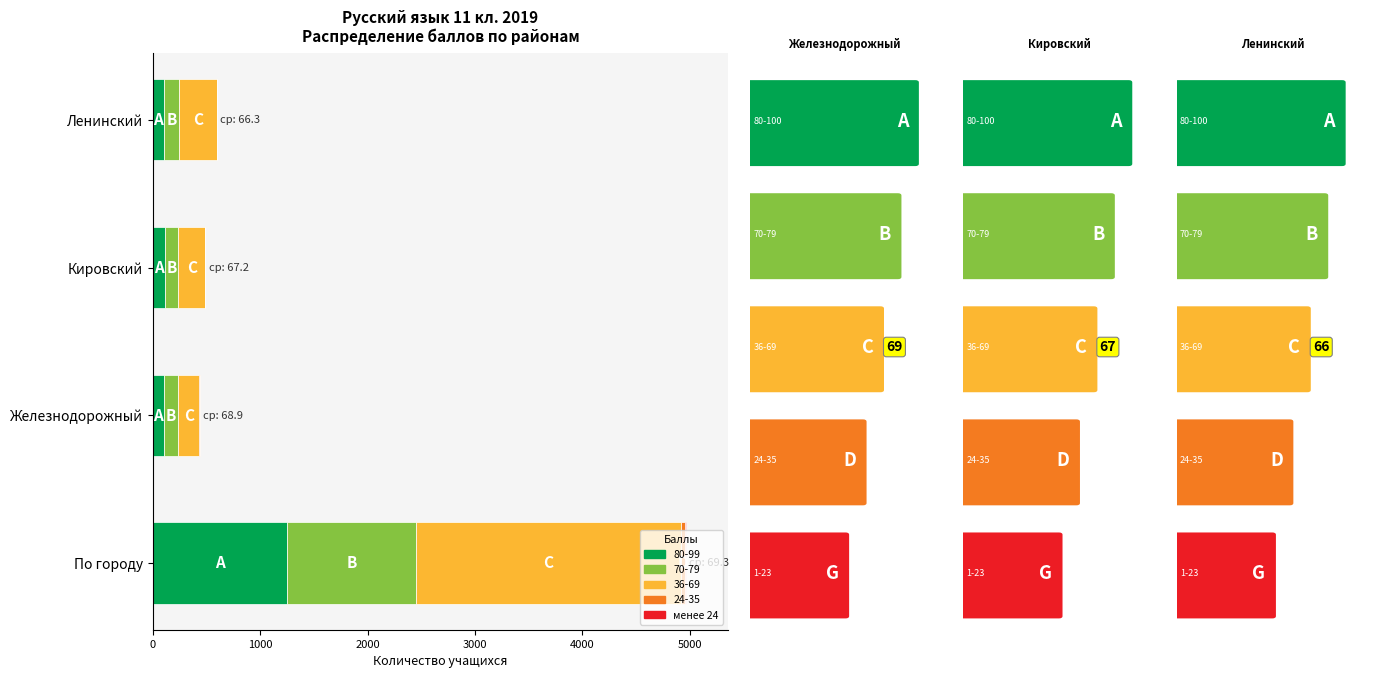

At which label does 80-99 reach its peak?

По городу